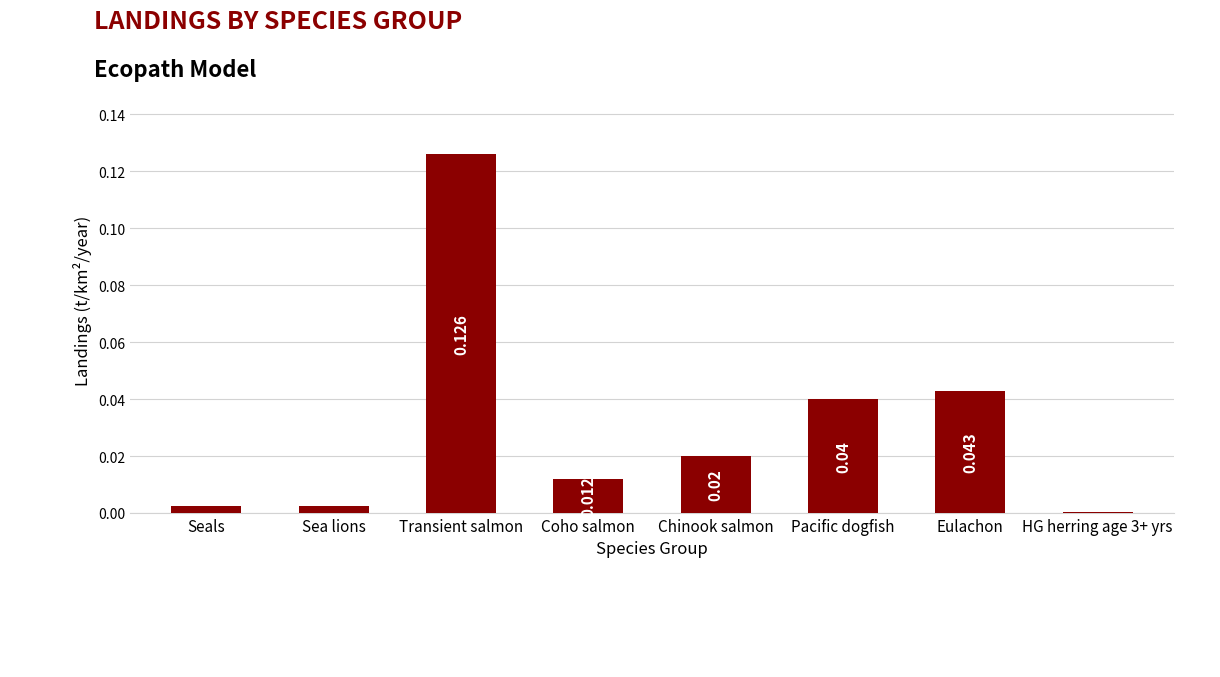

Between Sea lions and Chinook salmon, which is larger?

Chinook salmon